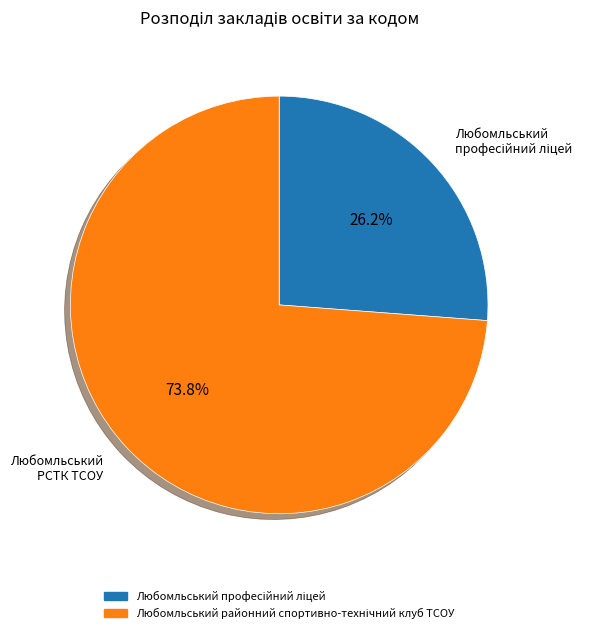

Is there a majority slice in this chart?

Yes